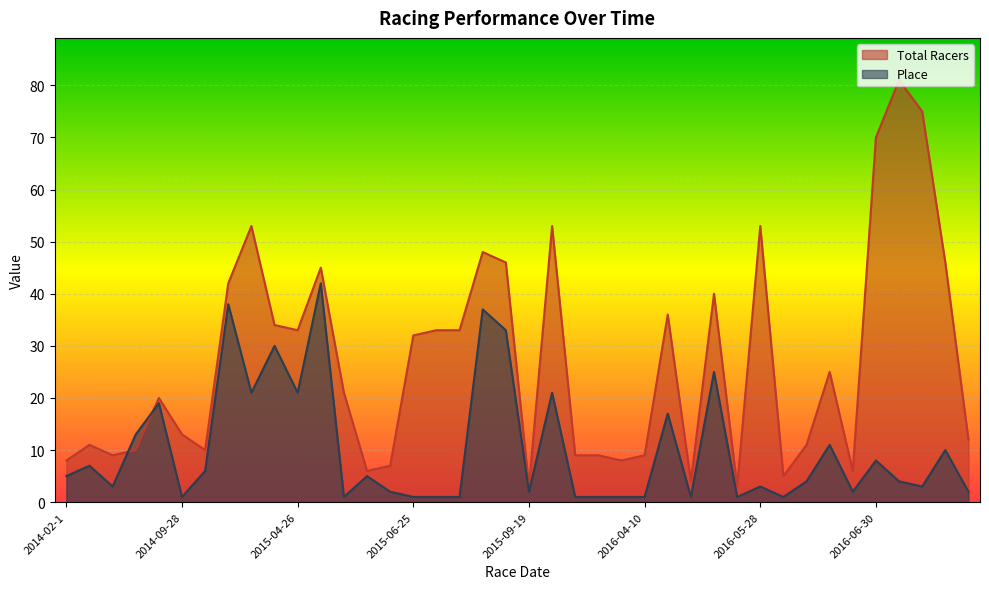

Which series ends up on top after the final intersection of Place and Total Racers?

Total Racers